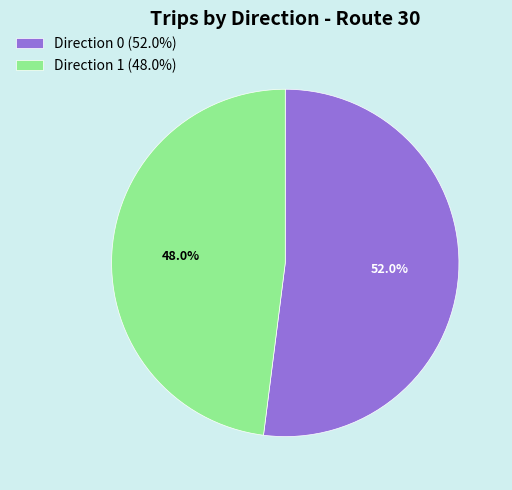

Between Direction 1 and Direction 0, which is larger?

Direction 0